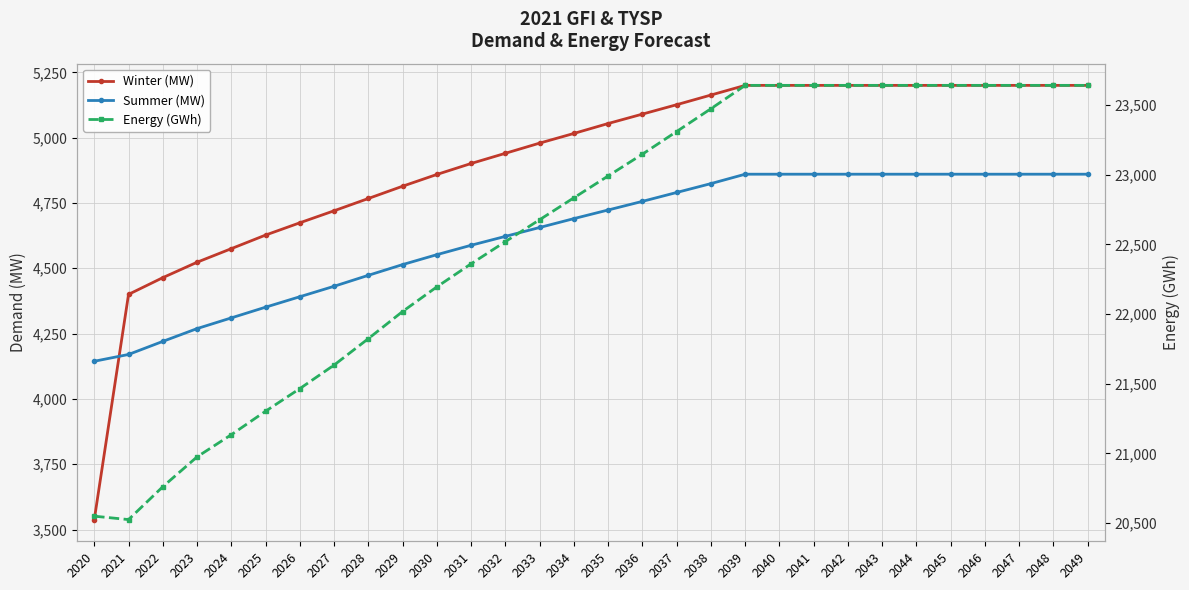

After their last crossing, which series has the higher values: Summer (MW) or Winter (MW)?

Winter (MW)